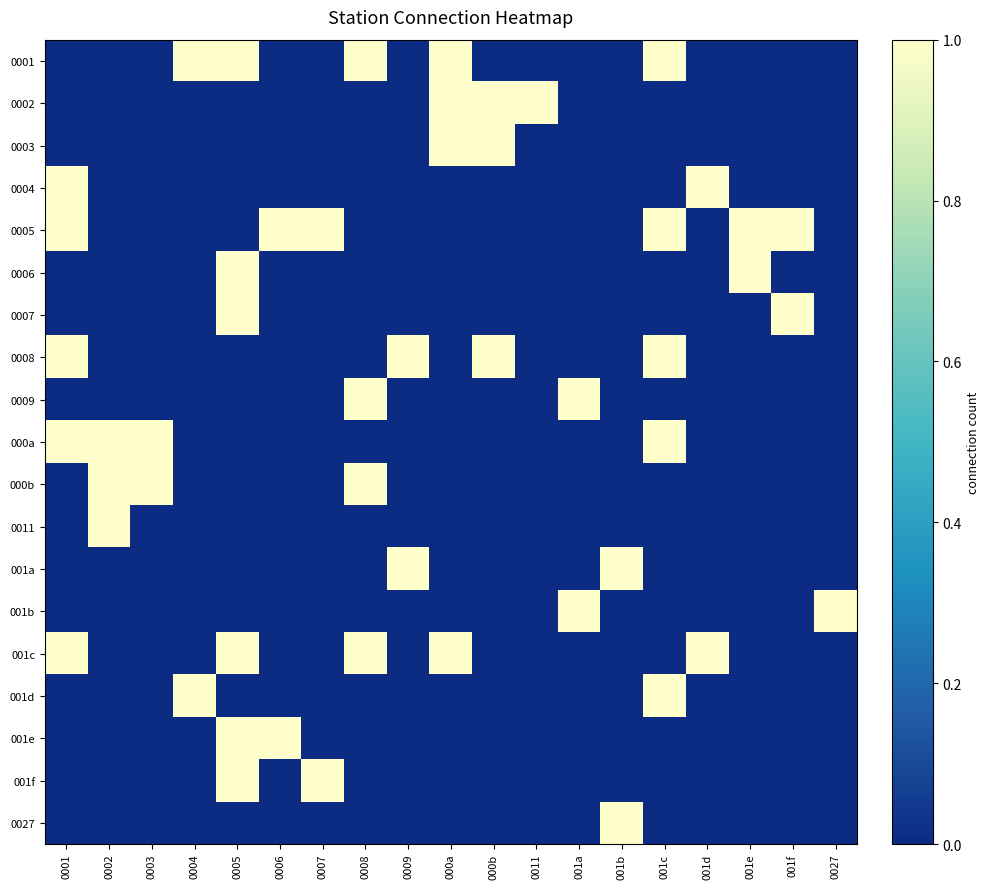

Reading right to left, transcribe all the data shown in this chart.

0001: 0027=0	001f=0	001e=0	001d=0	001c=1	001b=0	001a=0	0011=0	000b=0	000a=1	0009=0	0008=1	0007=0	0006=0	0005=1	0004=1	0003=0	0002=0	0001=0
0002: 0027=0	001f=0	001e=0	001d=0	001c=0	001b=0	001a=0	0011=1	000b=1	000a=1	0009=0	0008=0	0007=0	0006=0	0005=0	0004=0	0003=0	0002=0	0001=0
0003: 0027=0	001f=0	001e=0	001d=0	001c=0	001b=0	001a=0	0011=0	000b=1	000a=1	0009=0	0008=0	0007=0	0006=0	0005=0	0004=0	0003=0	0002=0	0001=0
0004: 0027=0	001f=0	001e=0	001d=1	001c=0	001b=0	001a=0	0011=0	000b=0	000a=0	0009=0	0008=0	0007=0	0006=0	0005=0	0004=0	0003=0	0002=0	0001=1
0005: 0027=0	001f=1	001e=1	001d=0	001c=1	001b=0	001a=0	0011=0	000b=0	000a=0	0009=0	0008=0	0007=1	0006=1	0005=0	0004=0	0003=0	0002=0	0001=1
0006: 0027=0	001f=0	001e=1	001d=0	001c=0	001b=0	001a=0	0011=0	000b=0	000a=0	0009=0	0008=0	0007=0	0006=0	0005=1	0004=0	0003=0	0002=0	0001=0
0007: 0027=0	001f=1	001e=0	001d=0	001c=0	001b=0	001a=0	0011=0	000b=0	000a=0	0009=0	0008=0	0007=0	0006=0	0005=1	0004=0	0003=0	0002=0	0001=0
0008: 0027=0	001f=0	001e=0	001d=0	001c=1	001b=0	001a=0	0011=0	000b=1	000a=0	0009=1	0008=0	0007=0	0006=0	0005=0	0004=0	0003=0	0002=0	0001=1
0009: 0027=0	001f=0	001e=0	001d=0	001c=0	001b=0	001a=1	0011=0	000b=0	000a=0	0009=0	0008=1	0007=0	0006=0	0005=0	0004=0	0003=0	0002=0	0001=0
000a: 0027=0	001f=0	001e=0	001d=0	001c=1	001b=0	001a=0	0011=0	000b=0	000a=0	0009=0	0008=0	0007=0	0006=0	0005=0	0004=0	0003=1	0002=1	0001=1
000b: 0027=0	001f=0	001e=0	001d=0	001c=0	001b=0	001a=0	0011=0	000b=0	000a=0	0009=0	0008=1	0007=0	0006=0	0005=0	0004=0	0003=1	0002=1	0001=0
0011: 0027=0	001f=0	001e=0	001d=0	001c=0	001b=0	001a=0	0011=0	000b=0	000a=0	0009=0	0008=0	0007=0	0006=0	0005=0	0004=0	0003=0	0002=1	0001=0
001a: 0027=0	001f=0	001e=0	001d=0	001c=0	001b=1	001a=0	0011=0	000b=0	000a=0	0009=1	0008=0	0007=0	0006=0	0005=0	0004=0	0003=0	0002=0	0001=0
001b: 0027=1	001f=0	001e=0	001d=0	001c=0	001b=0	001a=1	0011=0	000b=0	000a=0	0009=0	0008=0	0007=0	0006=0	0005=0	0004=0	0003=0	0002=0	0001=0
001c: 0027=0	001f=0	001e=0	001d=1	001c=0	001b=0	001a=0	0011=0	000b=0	000a=1	0009=0	0008=1	0007=0	0006=0	0005=1	0004=0	0003=0	0002=0	0001=1
001d: 0027=0	001f=0	001e=0	001d=0	001c=1	001b=0	001a=0	0011=0	000b=0	000a=0	0009=0	0008=0	0007=0	0006=0	0005=0	0004=1	0003=0	0002=0	0001=0
001e: 0027=0	001f=0	001e=0	001d=0	001c=0	001b=0	001a=0	0011=0	000b=0	000a=0	0009=0	0008=0	0007=0	0006=1	0005=1	0004=0	0003=0	0002=0	0001=0
001f: 0027=0	001f=0	001e=0	001d=0	001c=0	001b=0	001a=0	0011=0	000b=0	000a=0	0009=0	0008=0	0007=1	0006=0	0005=1	0004=0	0003=0	0002=0	0001=0
0027: 0027=0	001f=0	001e=0	001d=0	001c=0	001b=1	001a=0	0011=0	000b=0	000a=0	0009=0	0008=0	0007=0	0006=0	0005=0	0004=0	0003=0	0002=0	0001=0